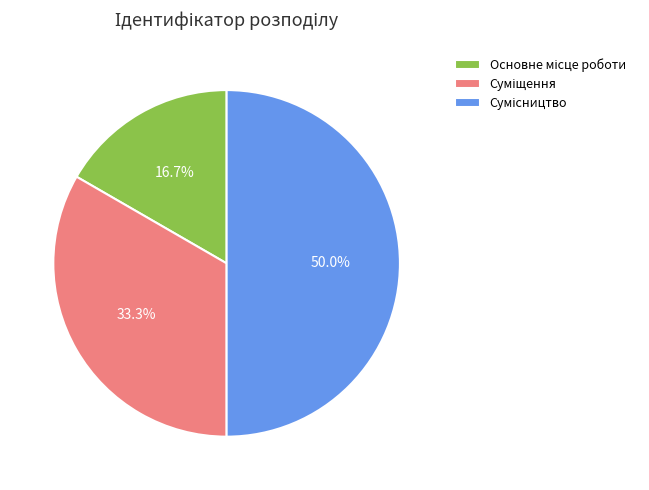

True or false: Сумісництво accounts for 50% of the total.

True